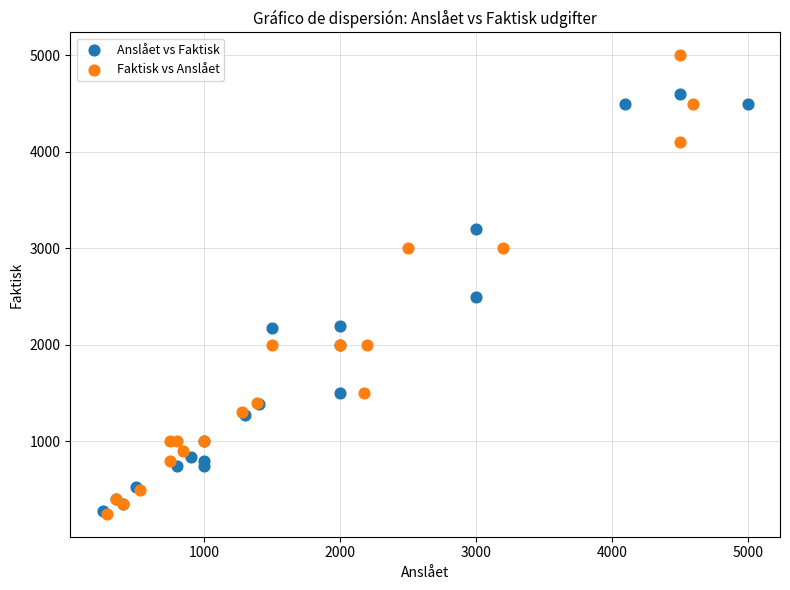

Which series reaches the maximum Y coordinate?

Faktisk vs Anslået